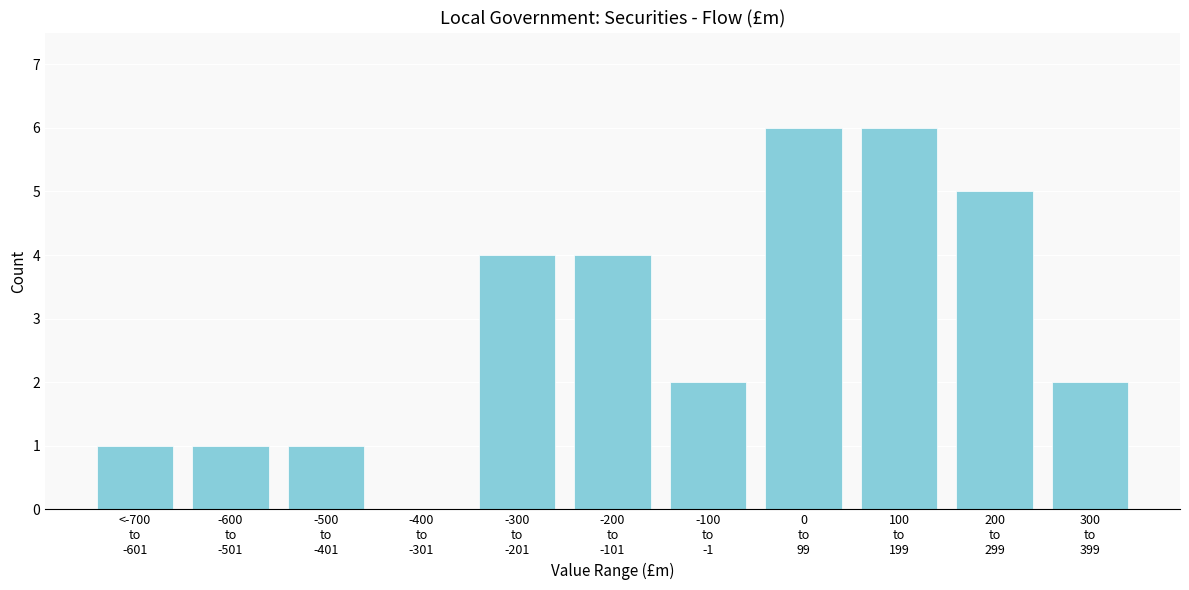

What is the greatest value displayed?

6